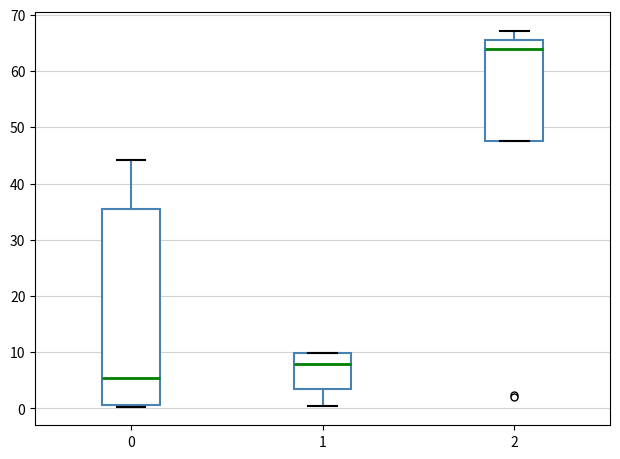

Which box has the highest median line?

2